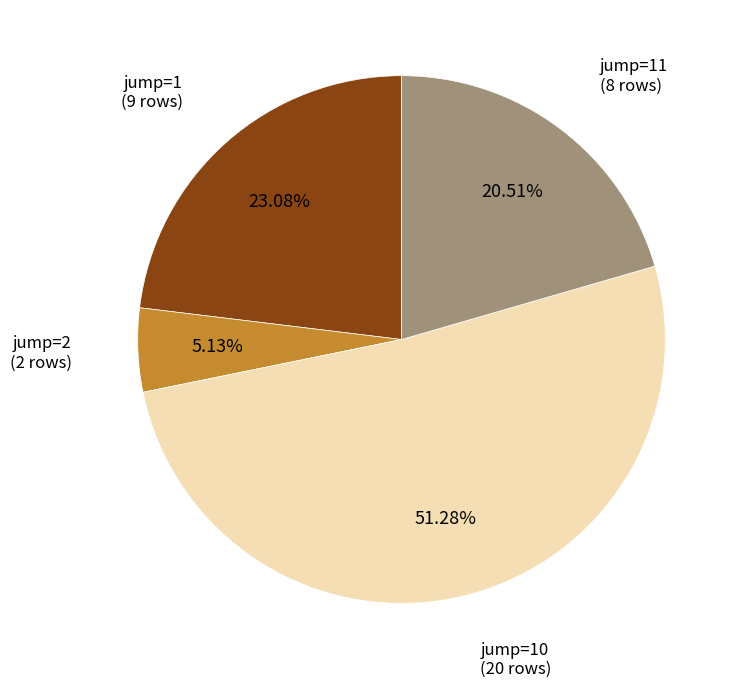

How many segments does this pie chart have?

4